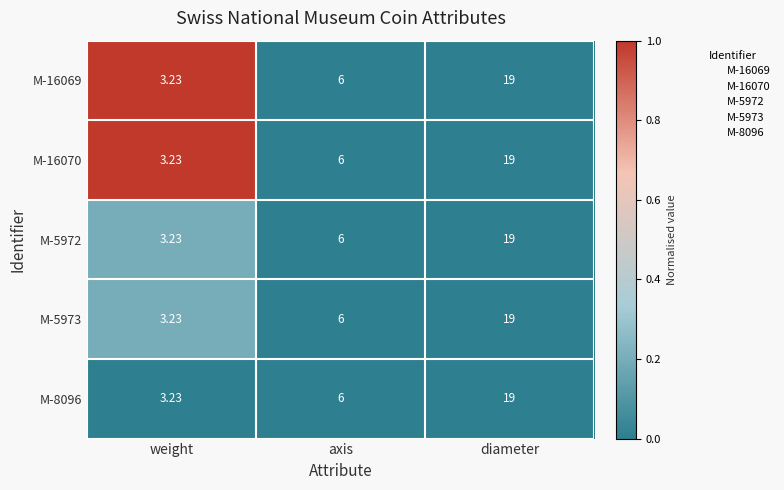

List the labels in order of M-16070 value, smallest first.

weight, axis, diameter